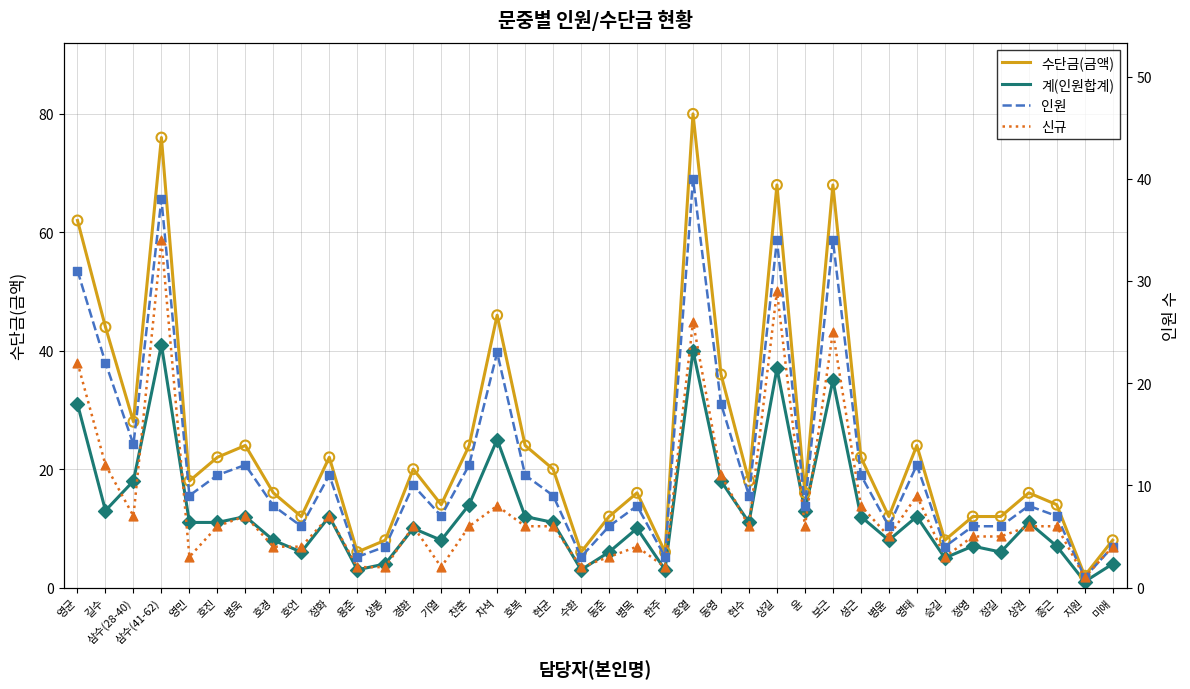

At which category is the sum across all series the highest?

삼수(41-62)